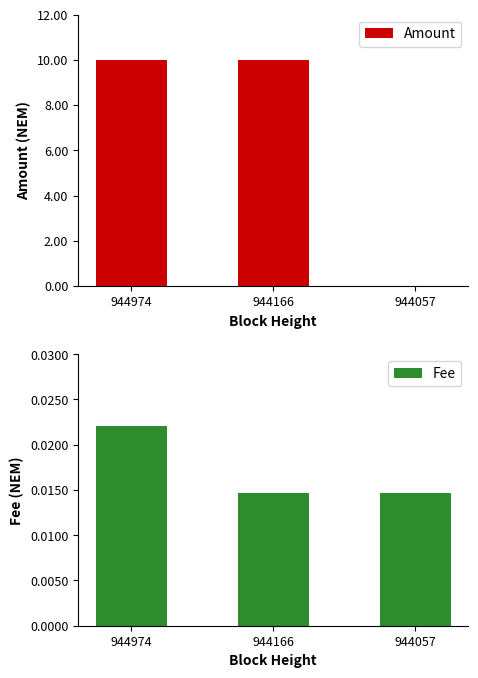

List the labels in order of Fee value, smallest first.

944166, 944057, 944974